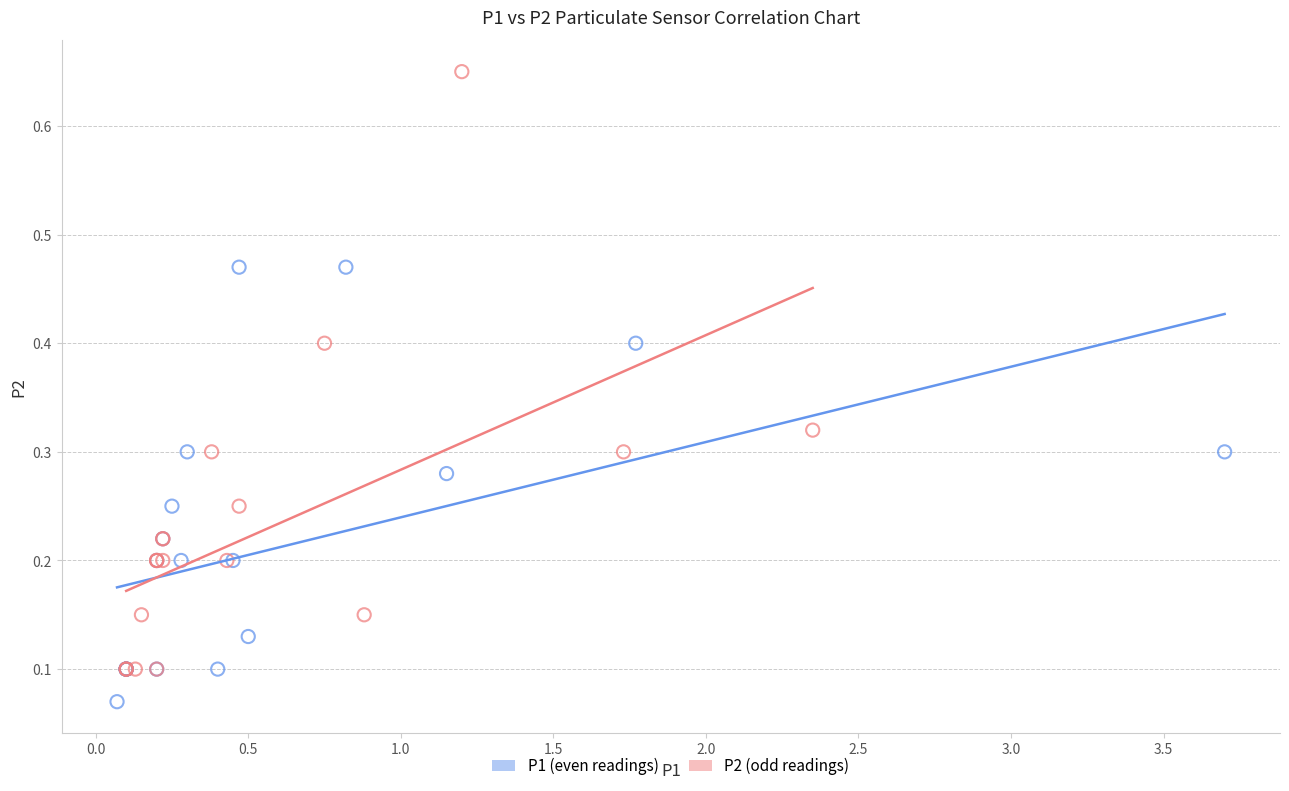

Which series contains the highest Y value?

P2 (odd readings)